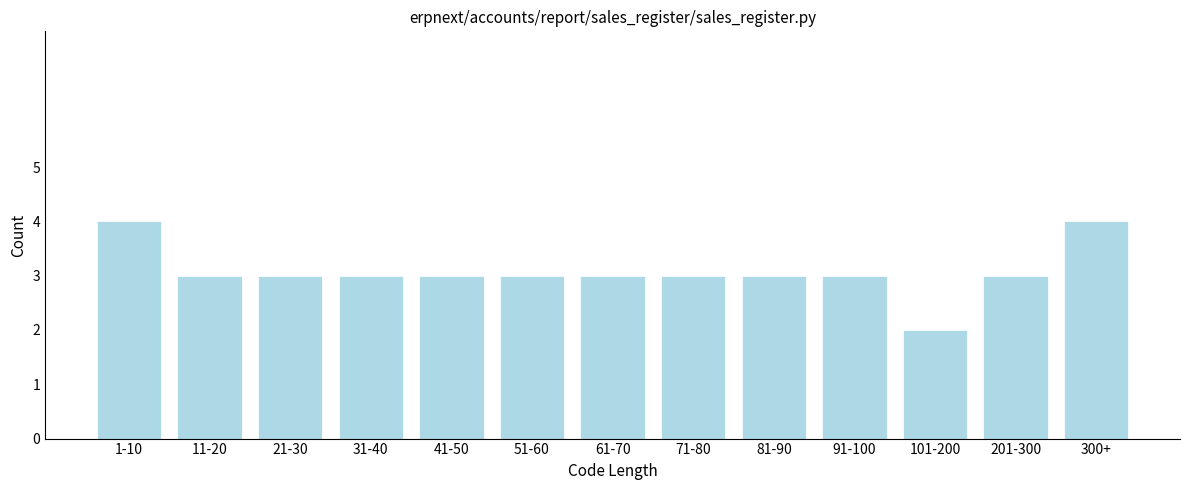

Reading right to left, what are all the values shown in this chart?

300+=4	201-300=3	101-200=2	91-100=3	81-90=3	71-80=3	61-70=3	51-60=3	41-50=3	31-40=3	21-30=3	11-20=3	1-10=4